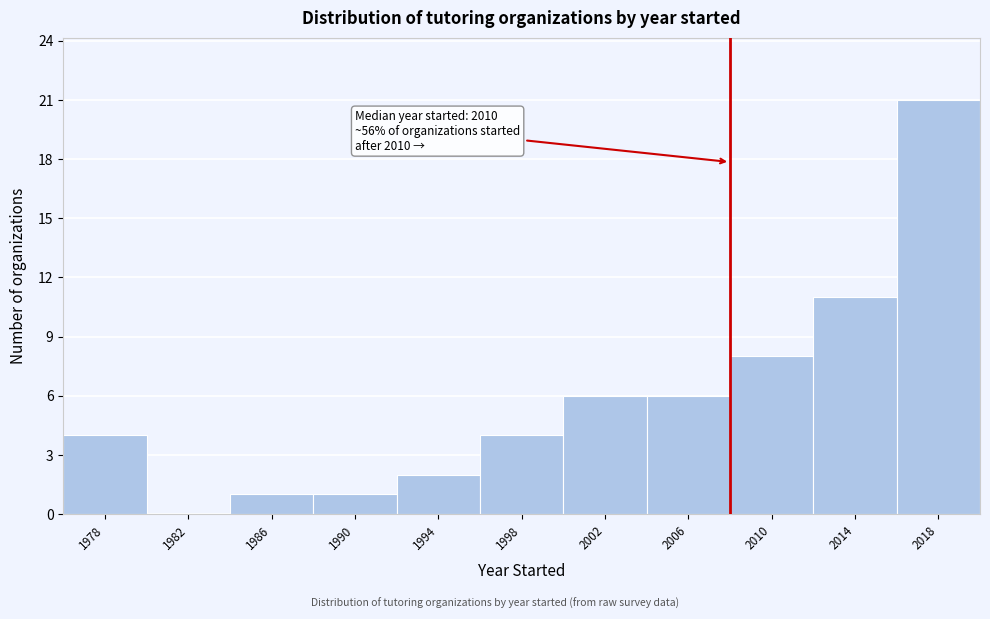

Reading right to left, extract all data points from this chart.

2018=21	2014=11	2010=8	2006=6	2002=6	1998=4	1994=2	1990=1	1986=1	1982=0	1978=4